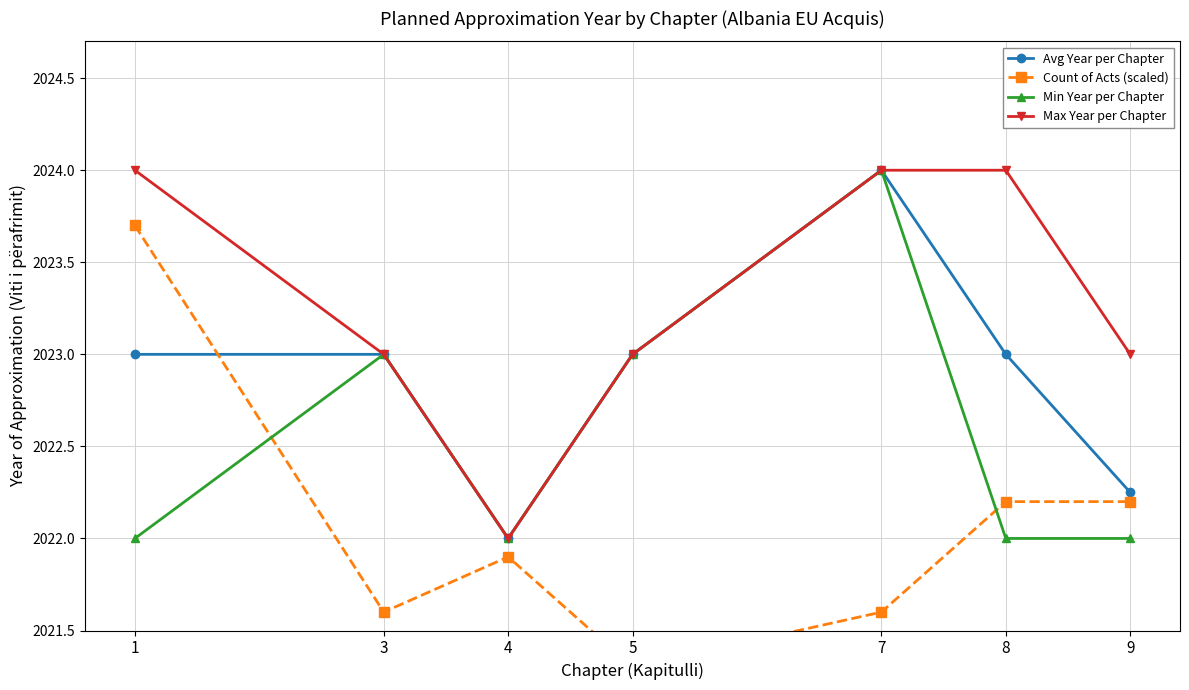

What is the lowest value of the Avg Year per Chapter series?

2022.0